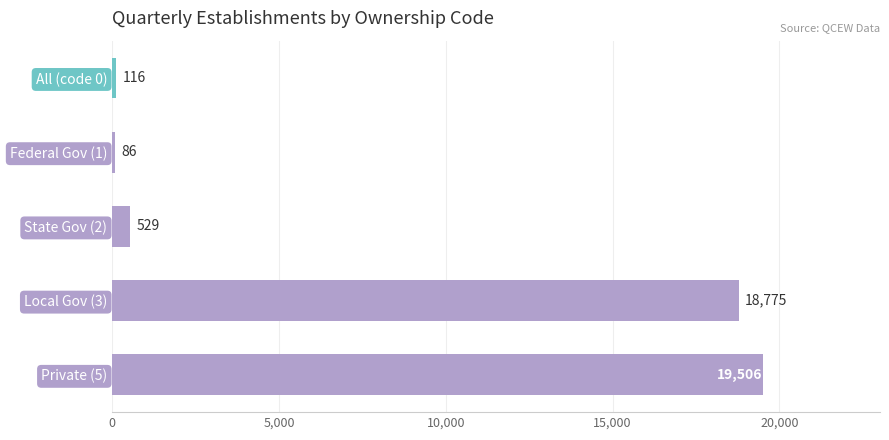

Is it true that the value at Federal Gov (1) is 86?

True